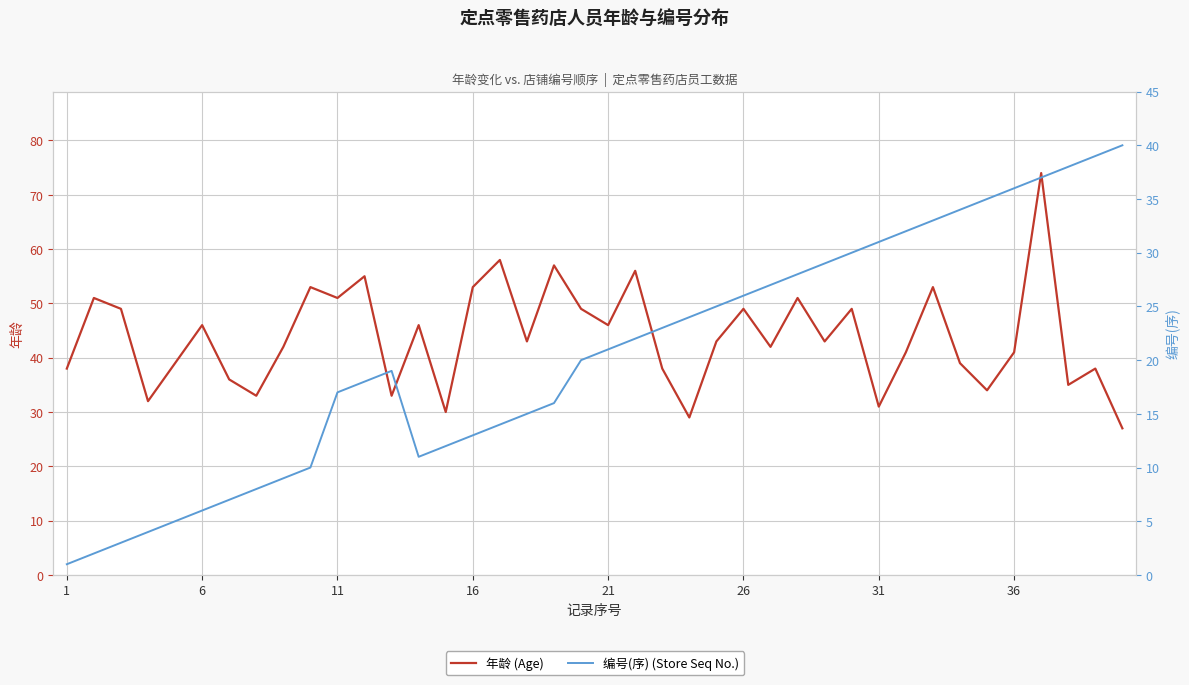

List the series in order of their overall mean, highest first.

年龄 (Age), 编号(序) (Store Seq No.)